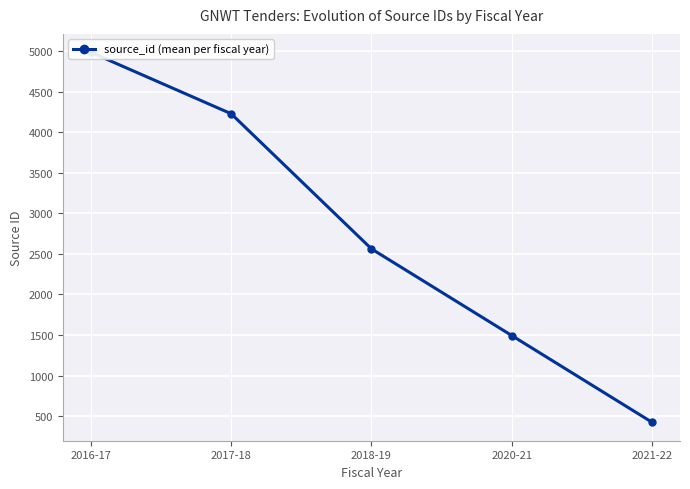

How many series are shown in this chart?

1